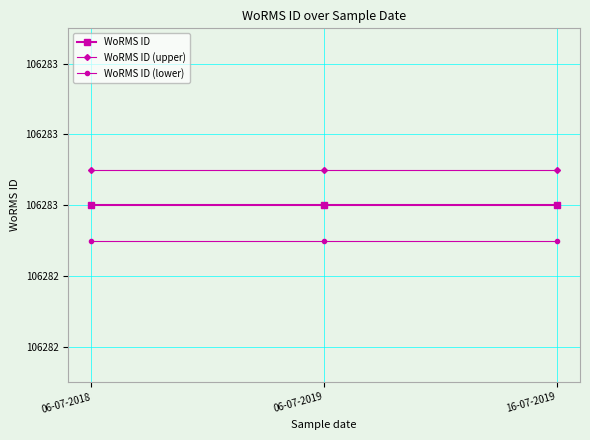

What are all the series names shown in the legend?

WoRMS ID, WoRMS ID (upper), WoRMS ID (lower)